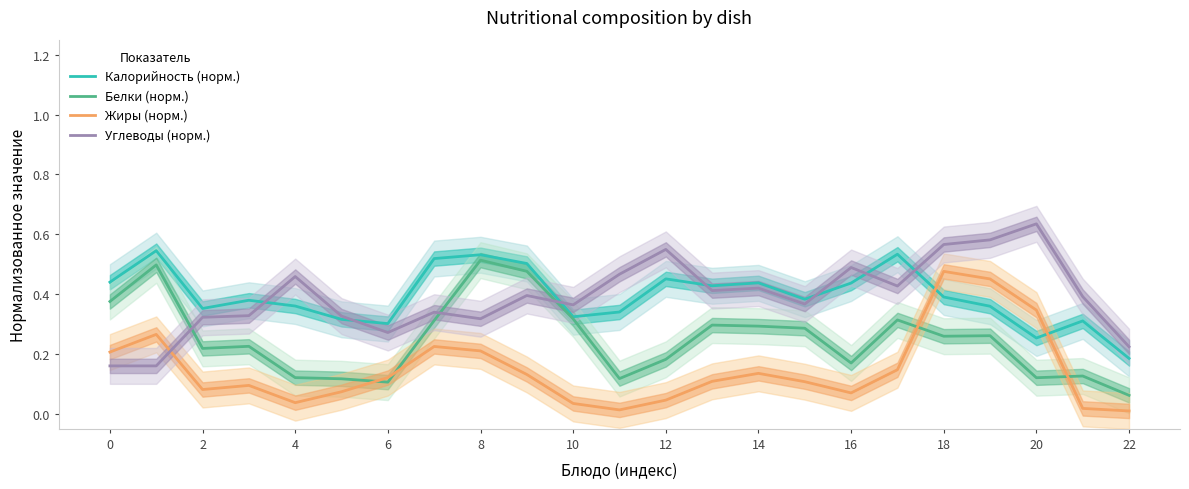

The Белки (норм.) series shows 0.1 at 20. True or false?

True